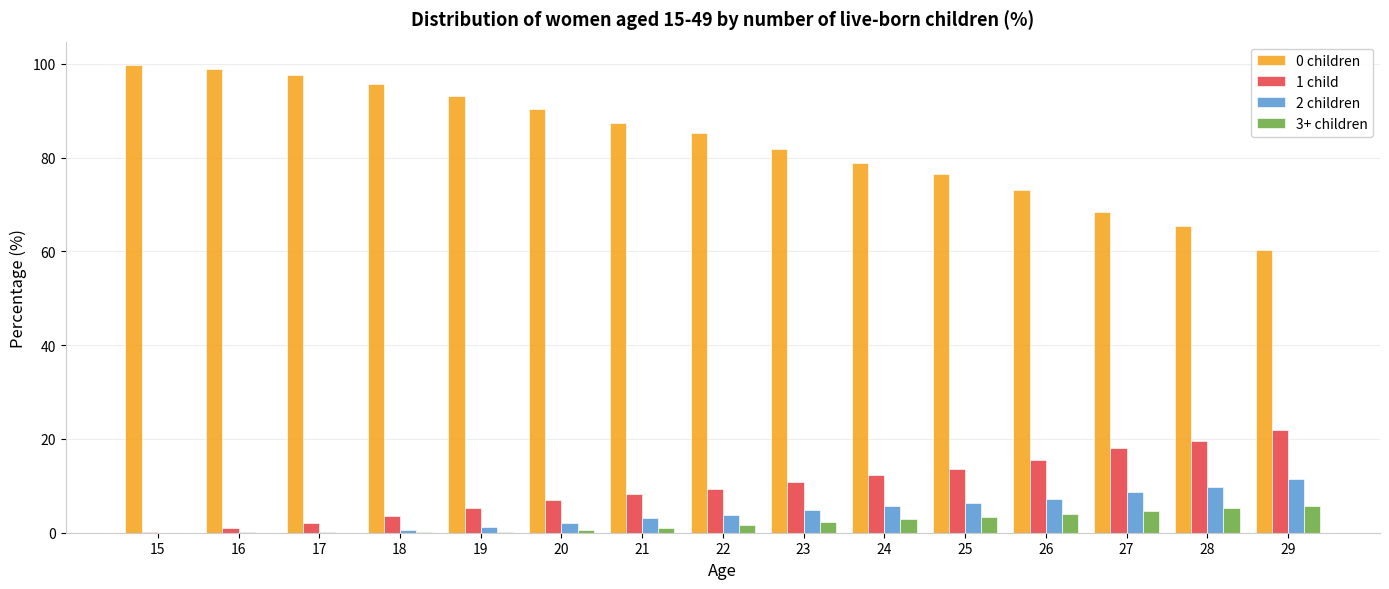

What value does the 1 child series have at 22?

9.3